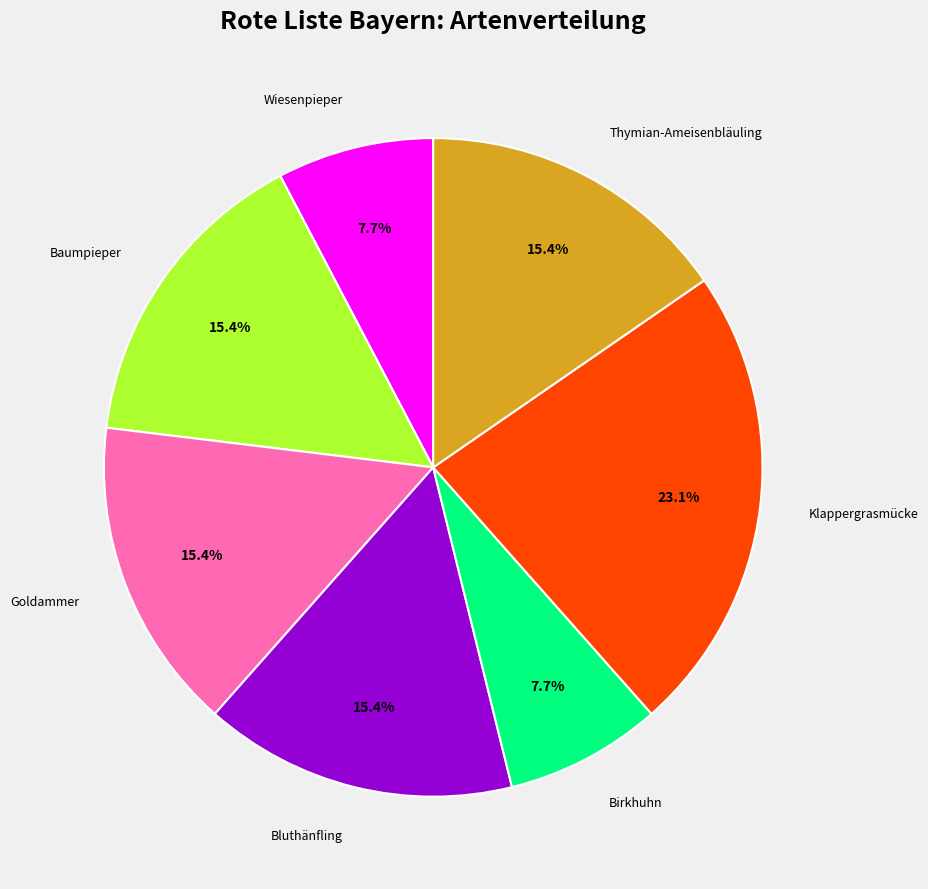

Is there a majority slice in this chart?

No